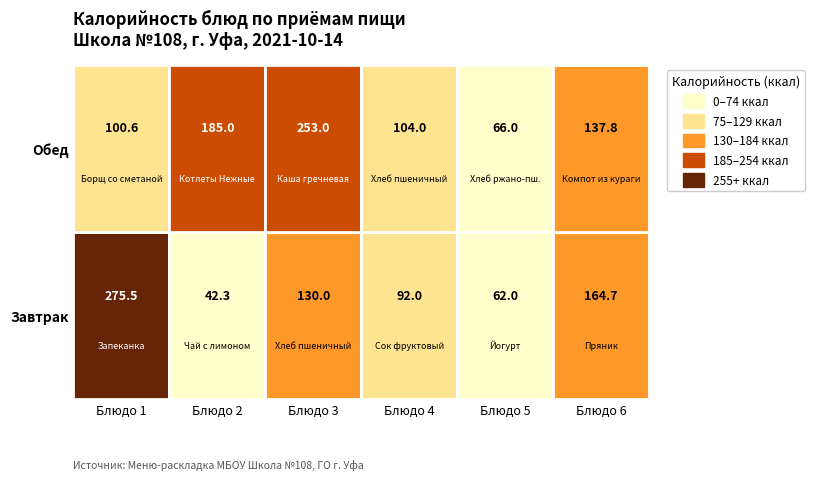

What is the difference between the maximum and minimum values in the Обед series?

187.0